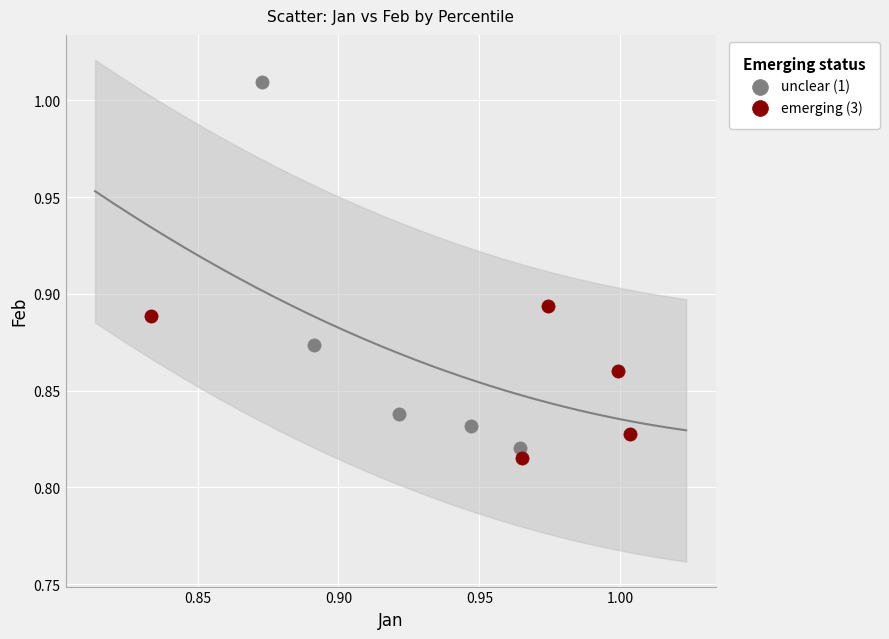

Which series has the widest spread of Y values?

unclear (1)